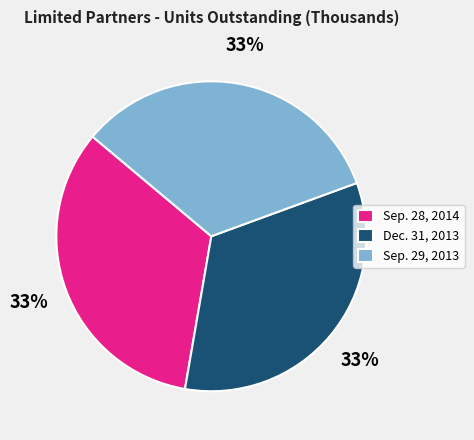

To the nearest percent, what is the combined percentage of Dec. 31, 2013 and Sep. 29, 2013?

67%